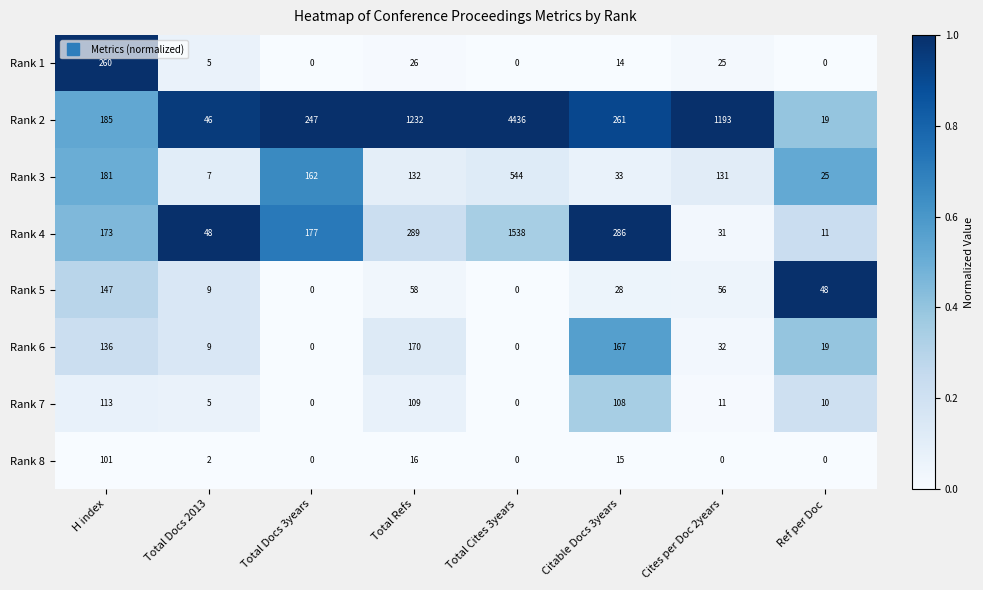

What is the sum of all Rank 8 values?

134